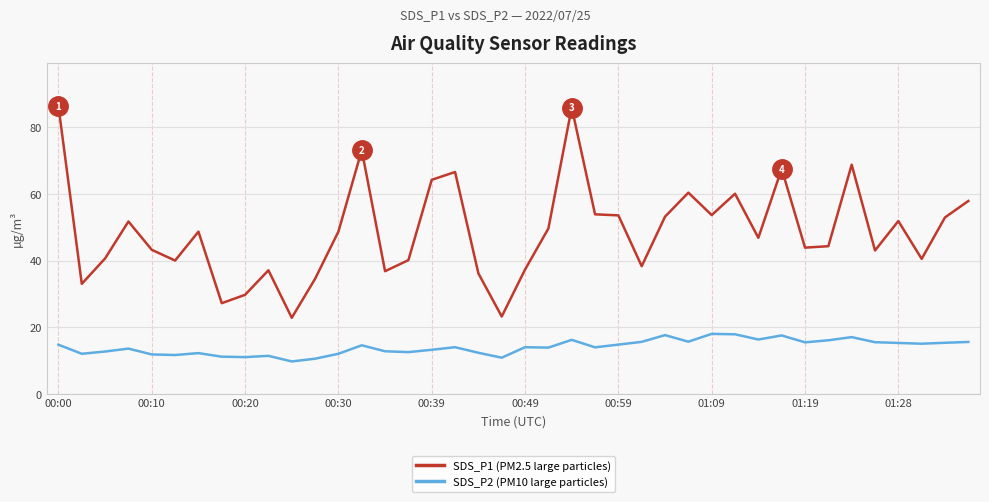

True or false: SDS_P2 (PM10 large particles) and SDS_P1 (PM2.5 large particles) cross at least once.

False